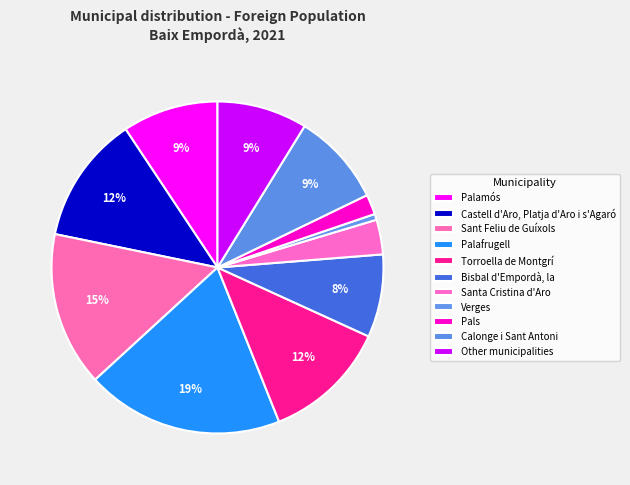

To the nearest percent, what is the combined percentage of Palamós and Torroella de Montgrí?

21%